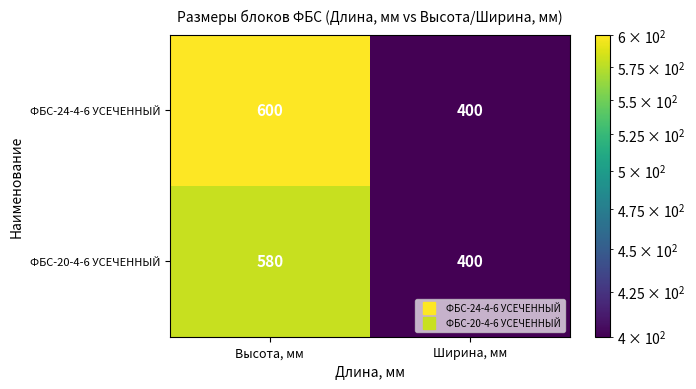

At how many categories does at least one series exceed 443?

1